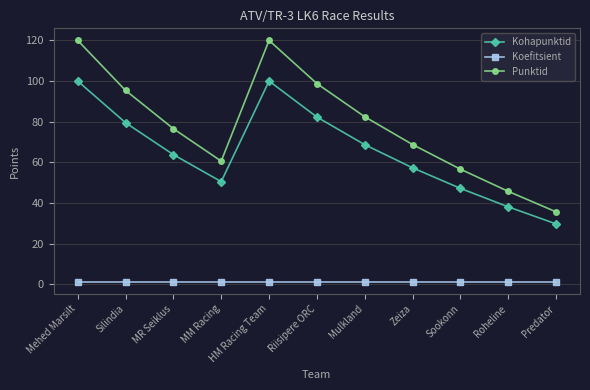

Is this an area chart (filled region under the line)?

No